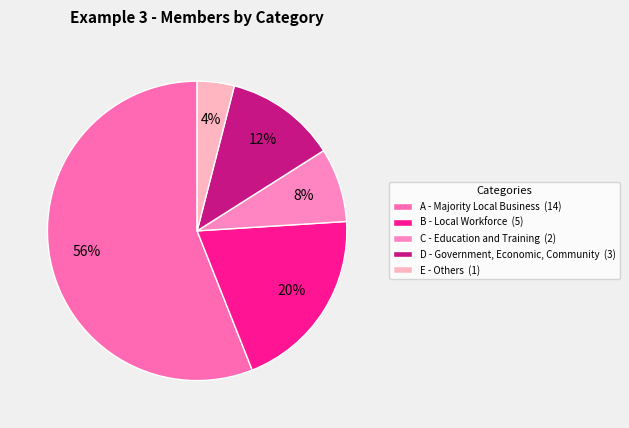

To the nearest percent, what is the difference between the E - Others and B - Local Workforce slice percentages?

16%